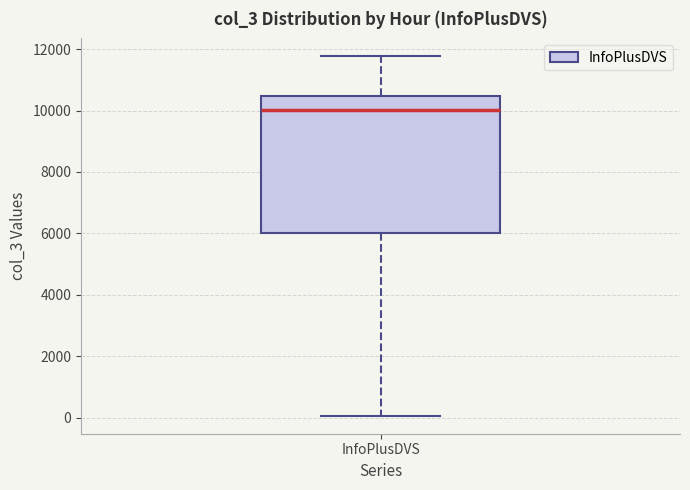

Read this box plot against the y-axis: the position of the median line, the range covered by the box, and the ends of both whiskers. The values are not printed on the chart, so give them approximately, as read against the axis.

median 10000, box 6000 to 10400, whiskers 0 to 11800